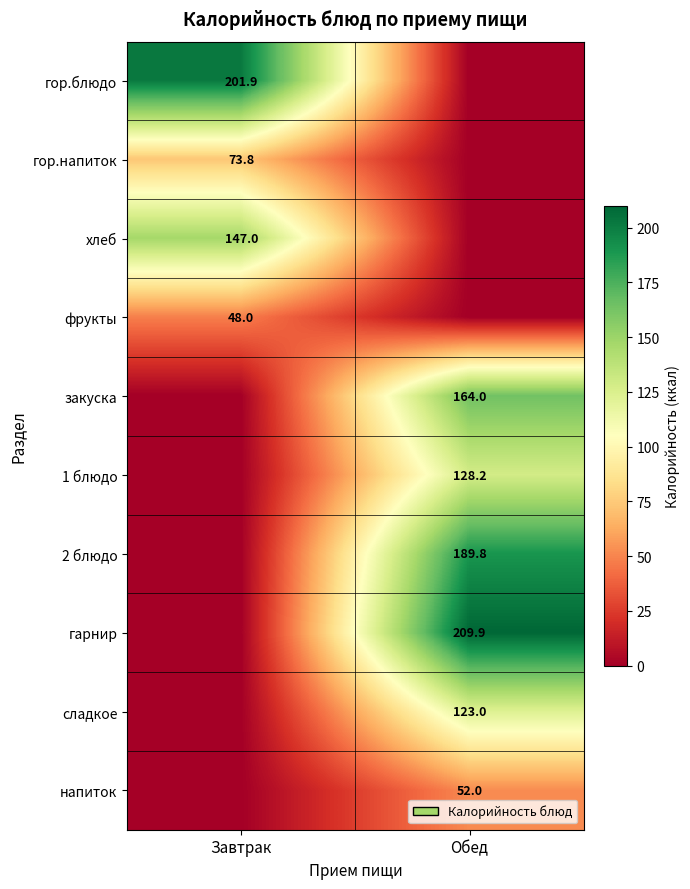

How many distinct data groups are displayed?

10